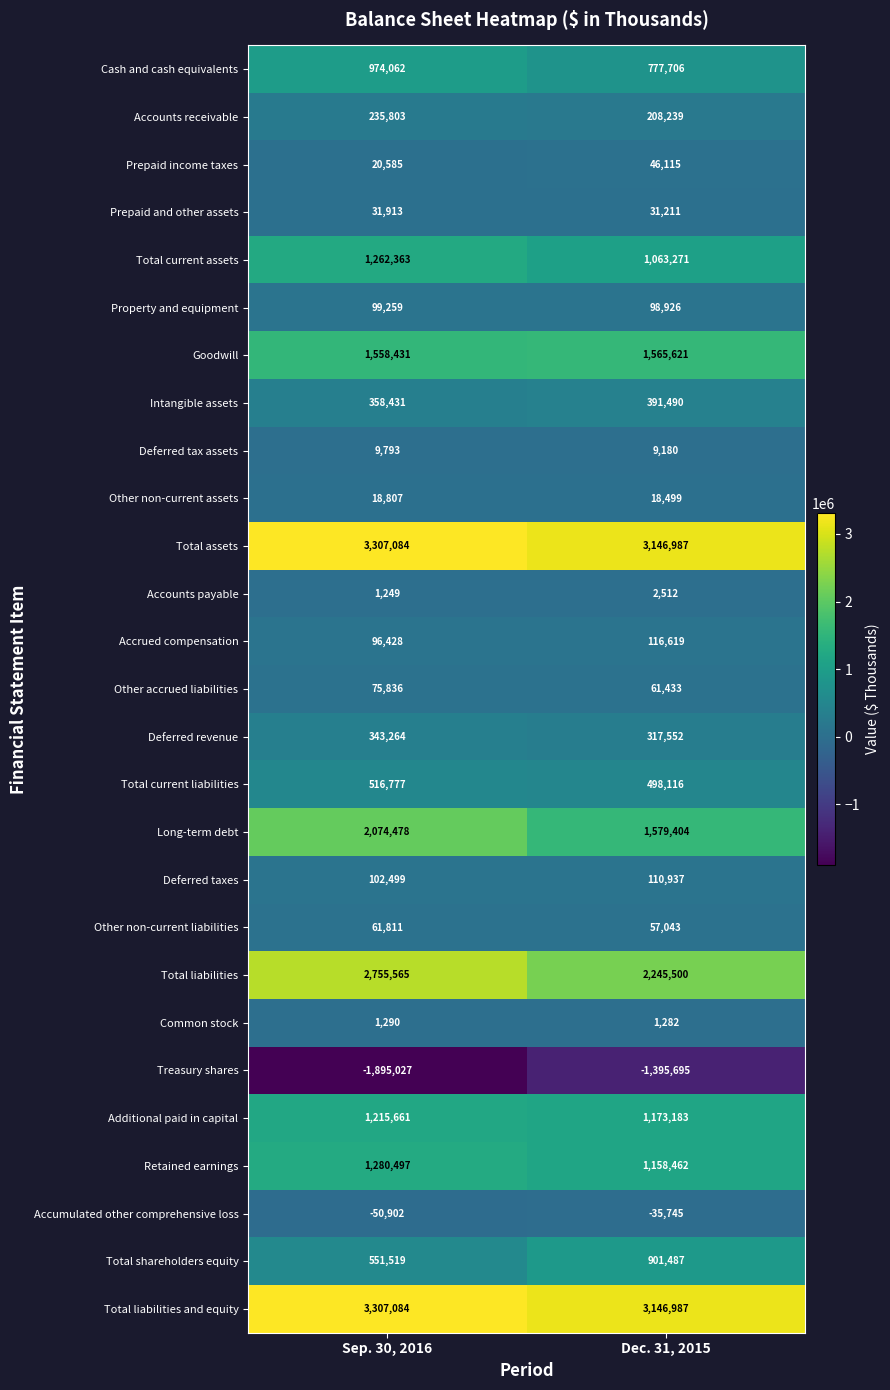

Between Sep. 30, 2016 and Dec. 31, 2015, which series saw the biggest shift?

Total liabilities